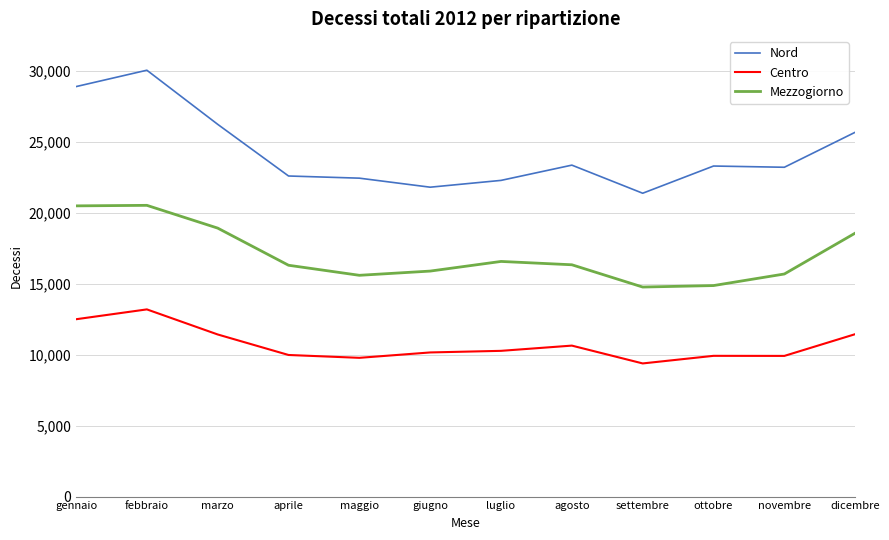

What is the difference between the highest and lowest values at dicembre?

14242